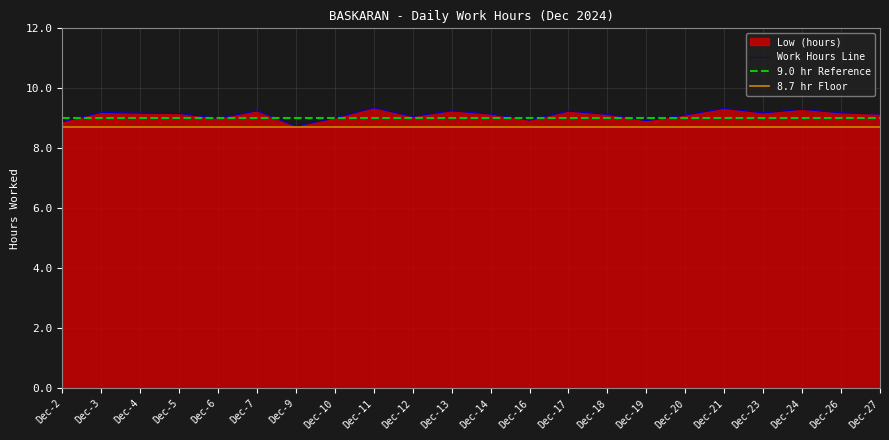

True or false: Work Hours Line has a value of 9.2 at Dec-3.

True